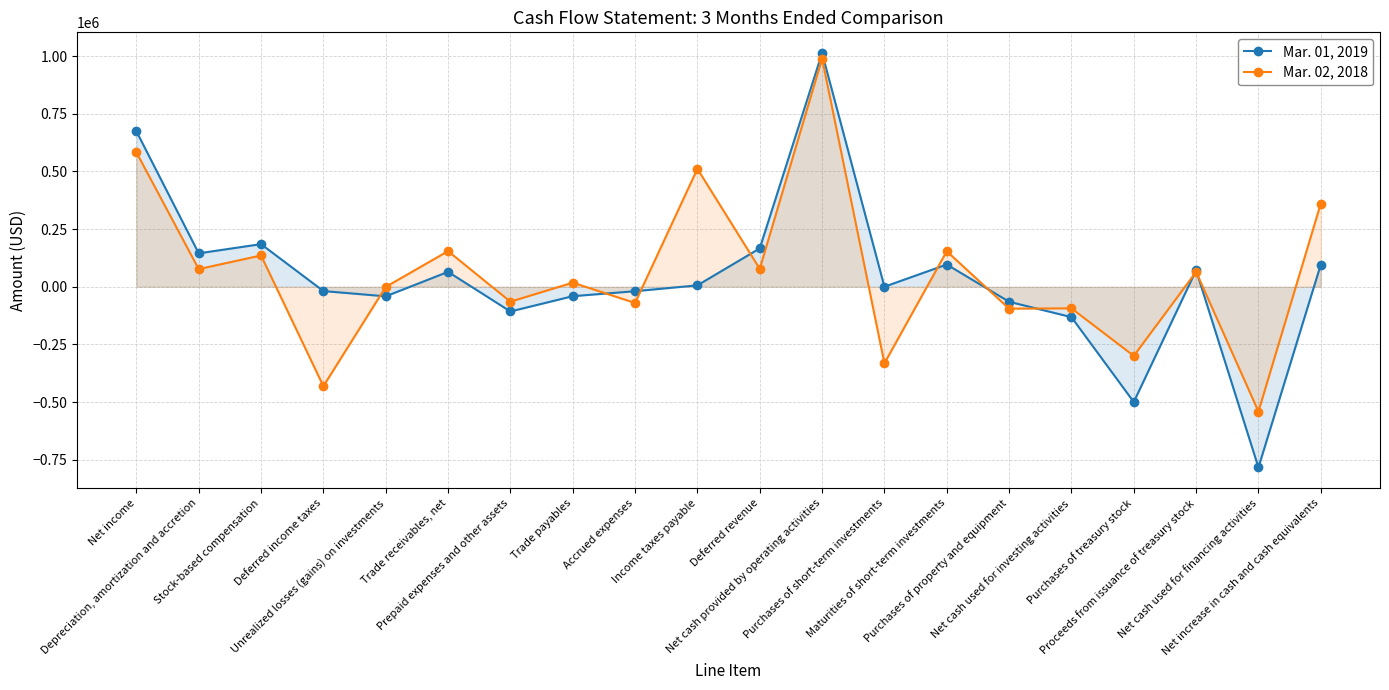

How many times do Mar. 01, 2019 and Mar. 02, 2018 cross each other?

9